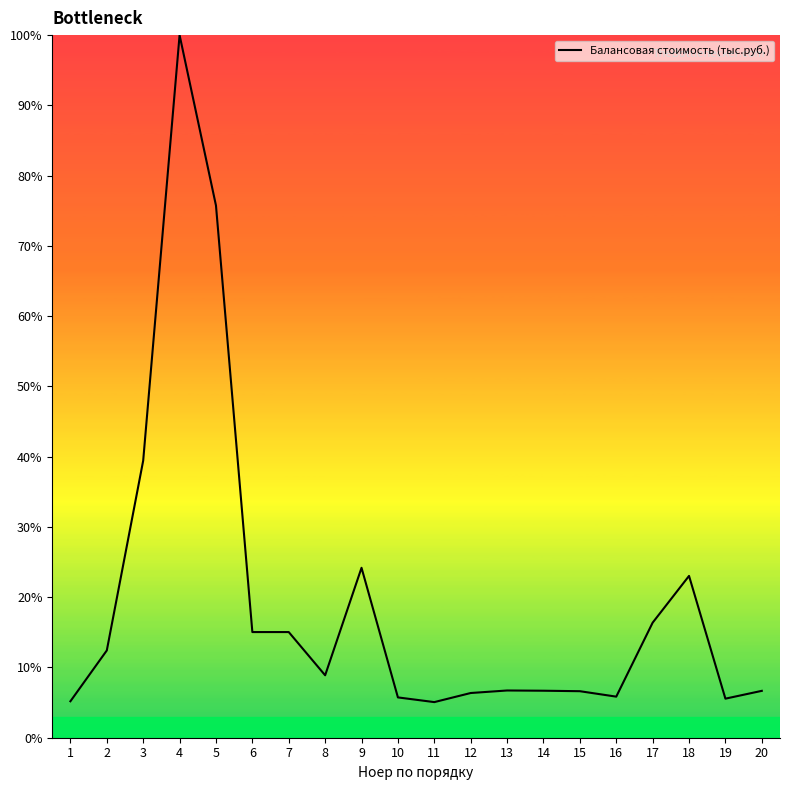

What is the change in value from 4 to 18?

-77.0